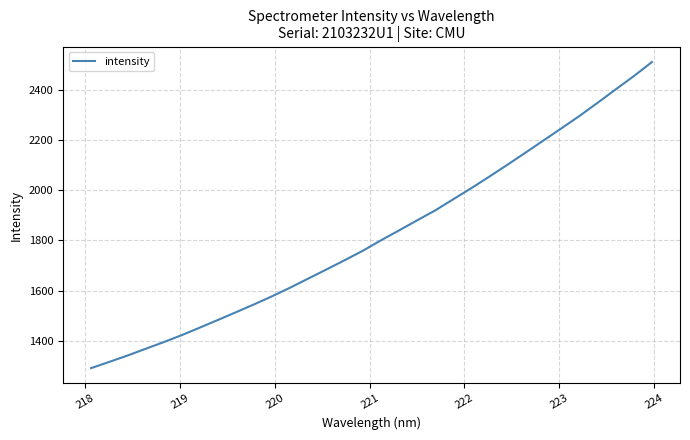

What is the smallest value displayed?

1290.7